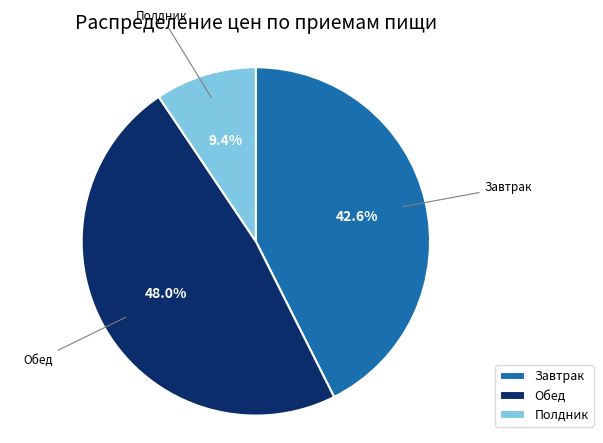

To the nearest percent, what is the difference between the Обед and Полдник slice percentages?

39%